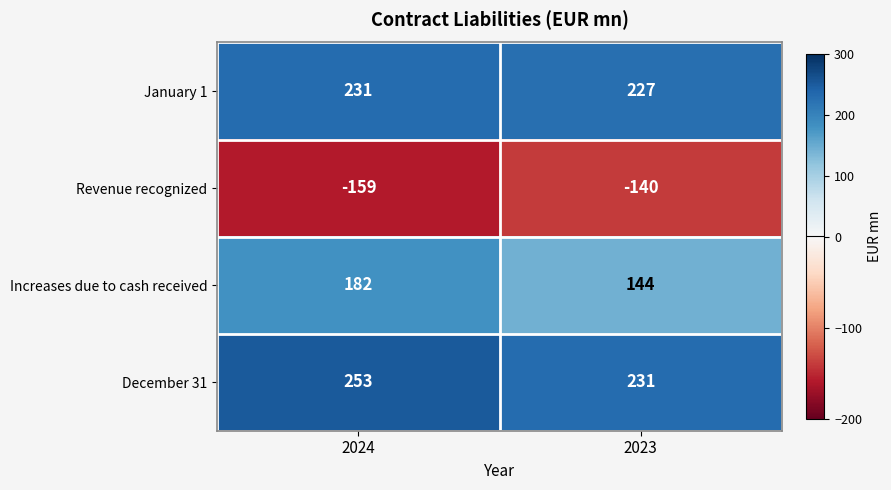

What is the difference between the highest and lowest values at 2023?

371